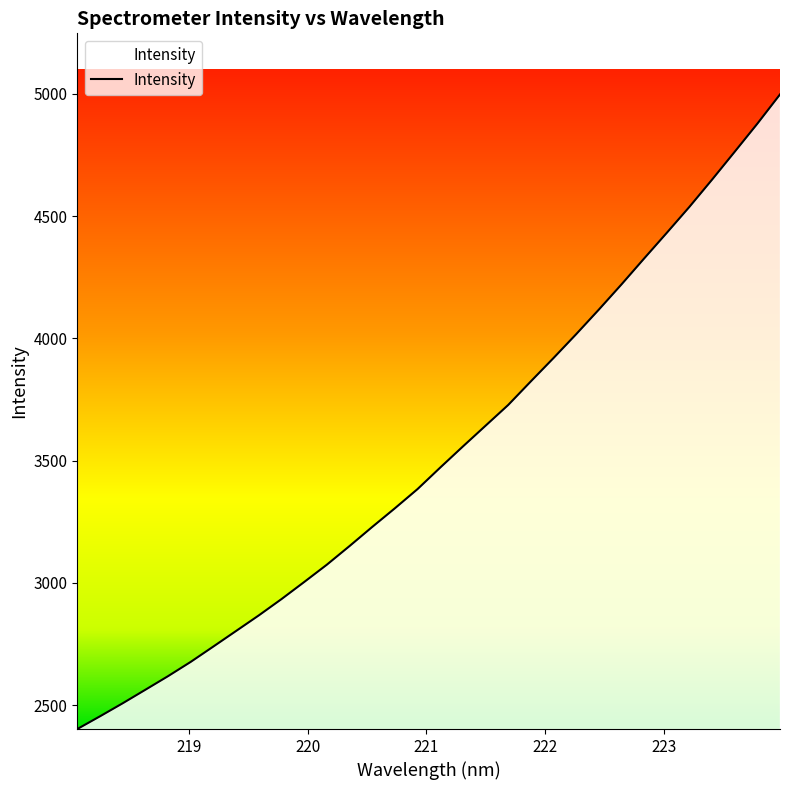

What is the smallest value displayed?

2402.5